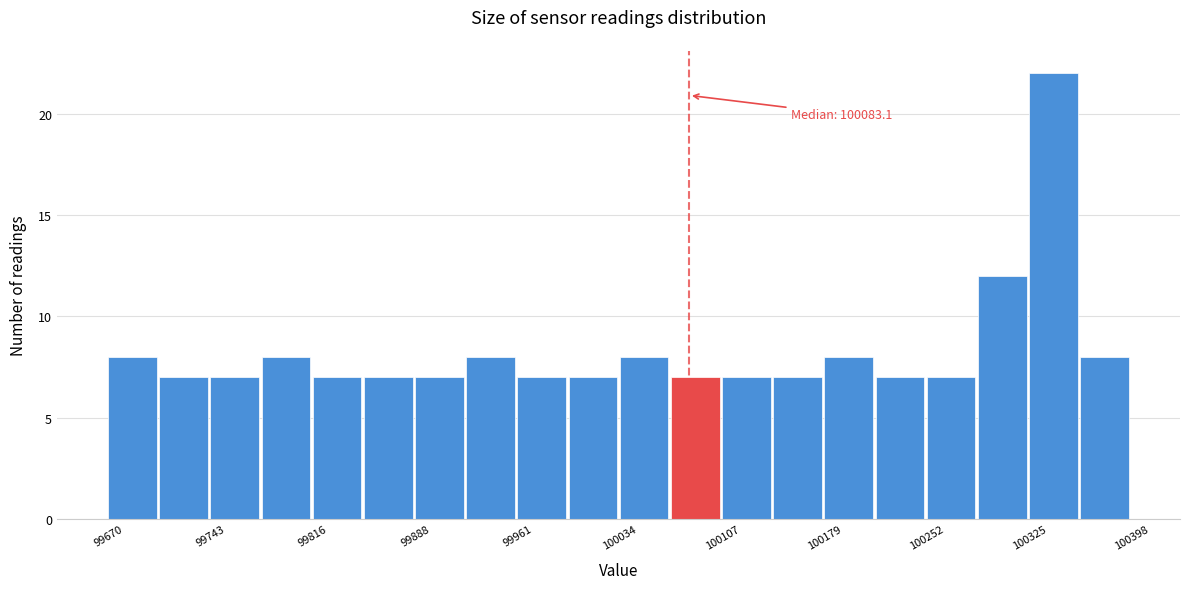

Read against the x-axis, roughly where is the centre of the tallest bar?

100340